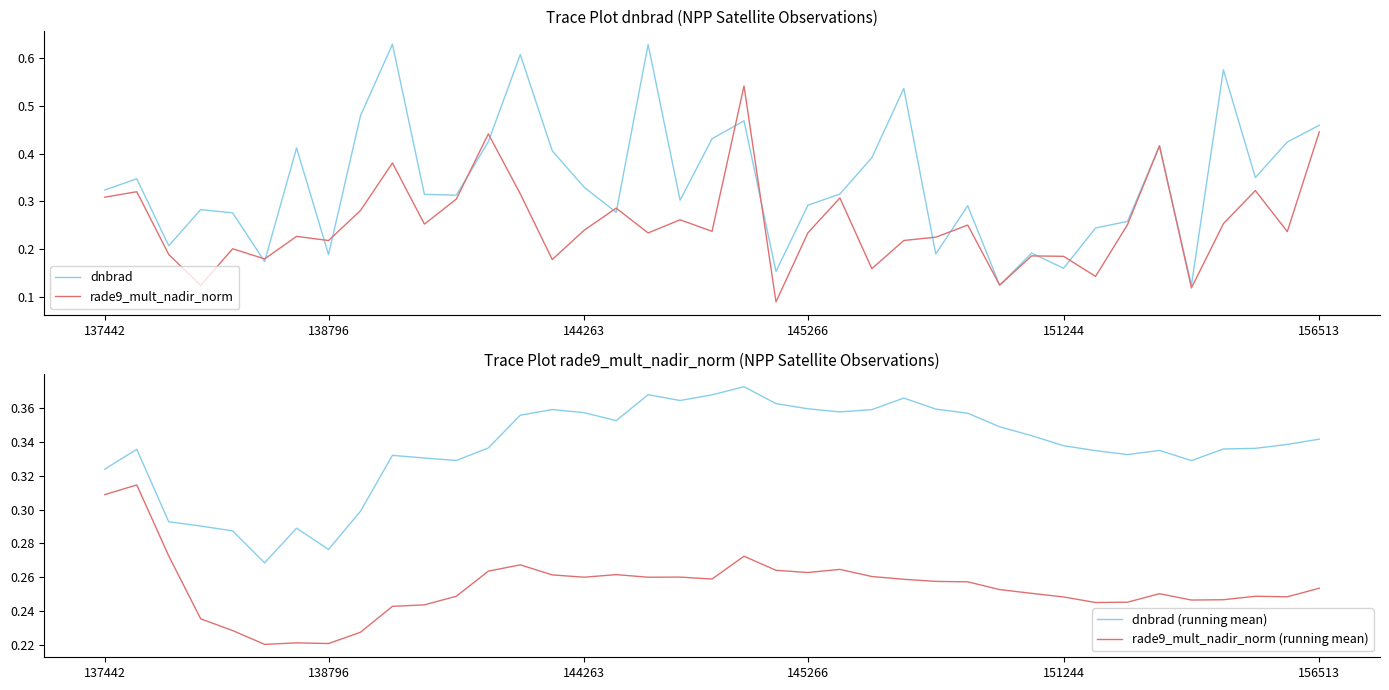

What are all the series names shown in the legend?

dnbrad, rade9_mult_nadir_norm, dnbrad (running mean), rade9_mult_nadir_norm (running mean)